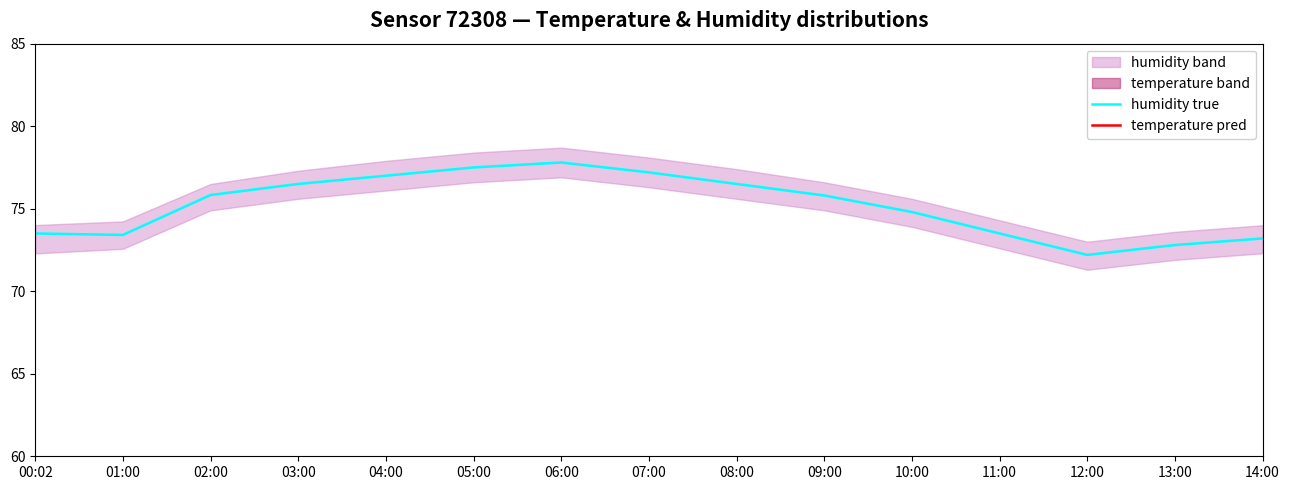

The humidity true series shows 77.8 at 06:00. True or false?

True